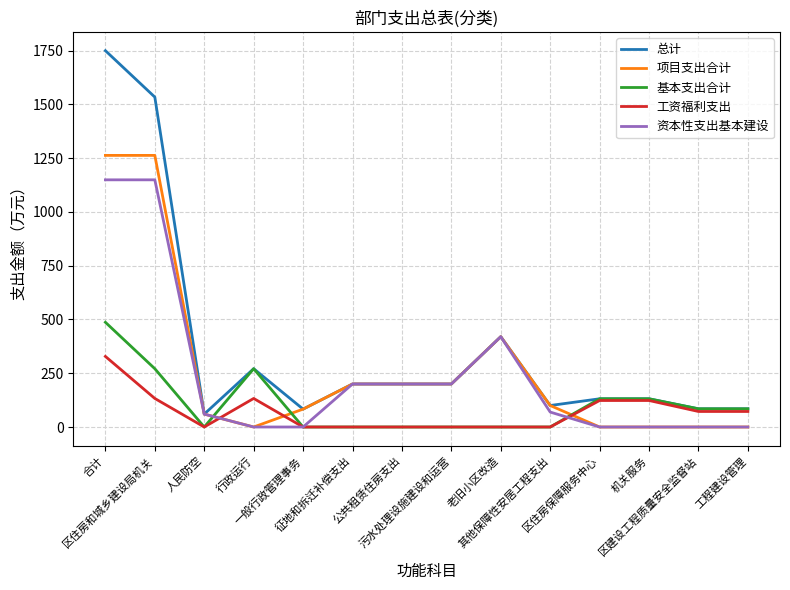

Which series has the largest total across all categories?

总计